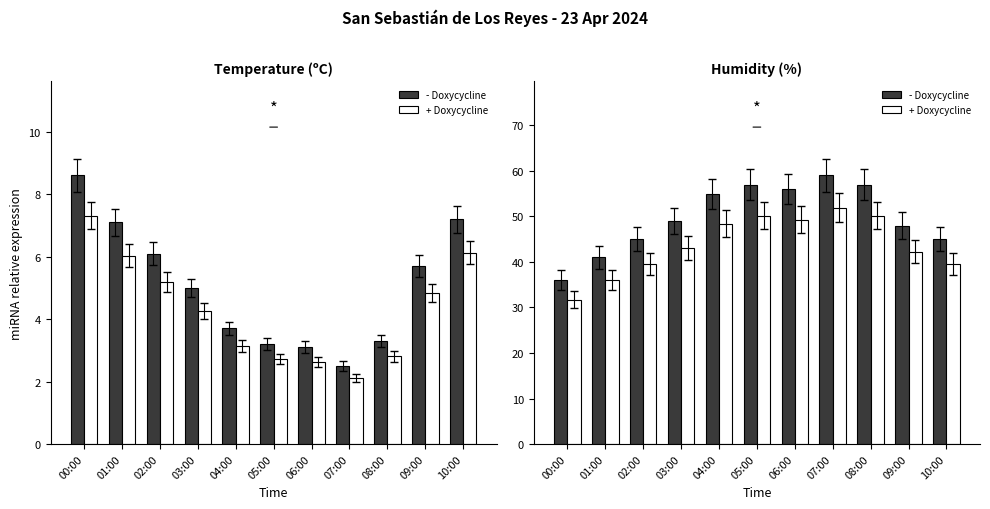

How many bars are there in total?

22